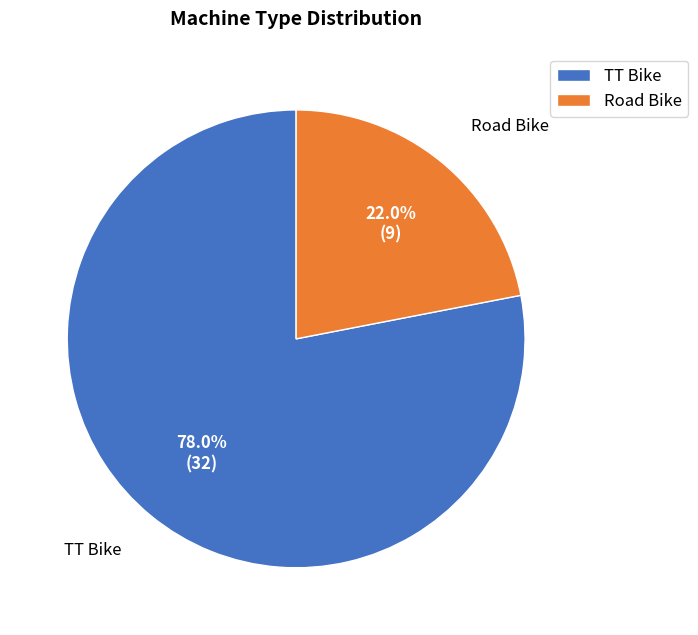

Which slice is the smallest?

Road Bike